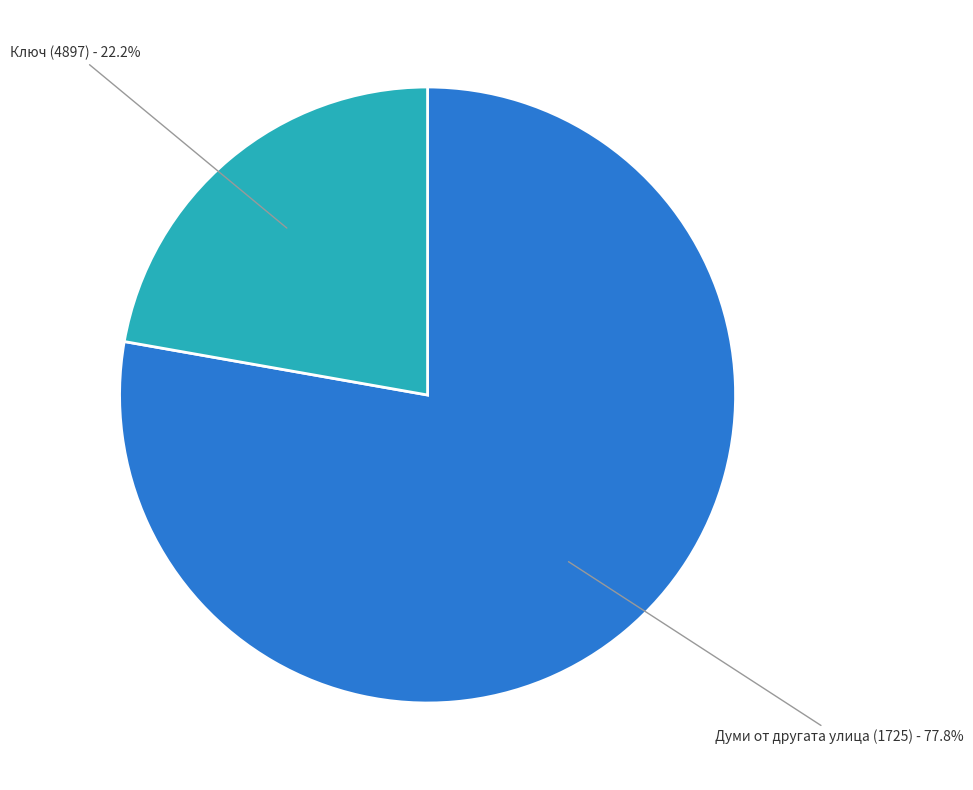

How many segments does this pie chart have?

2